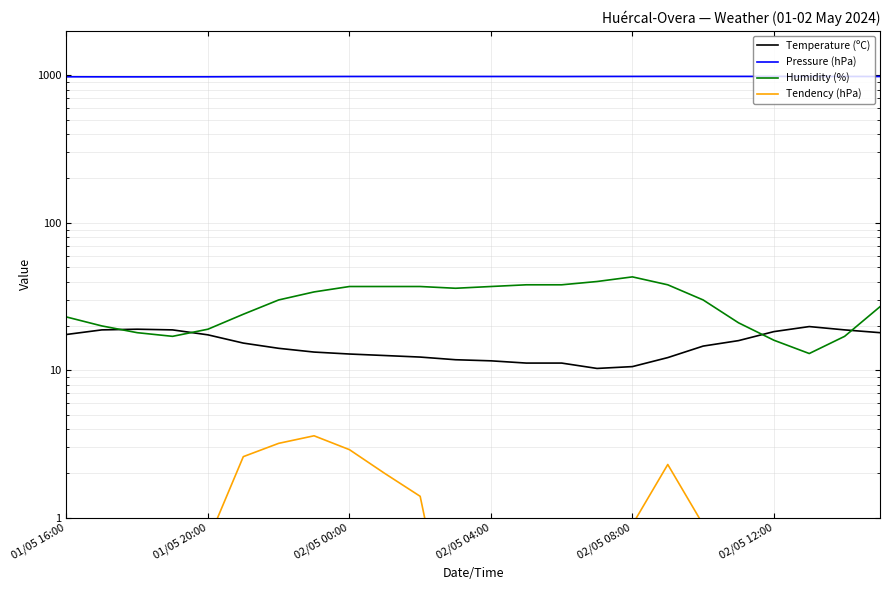

Does the chart have visible grid lines?

Yes